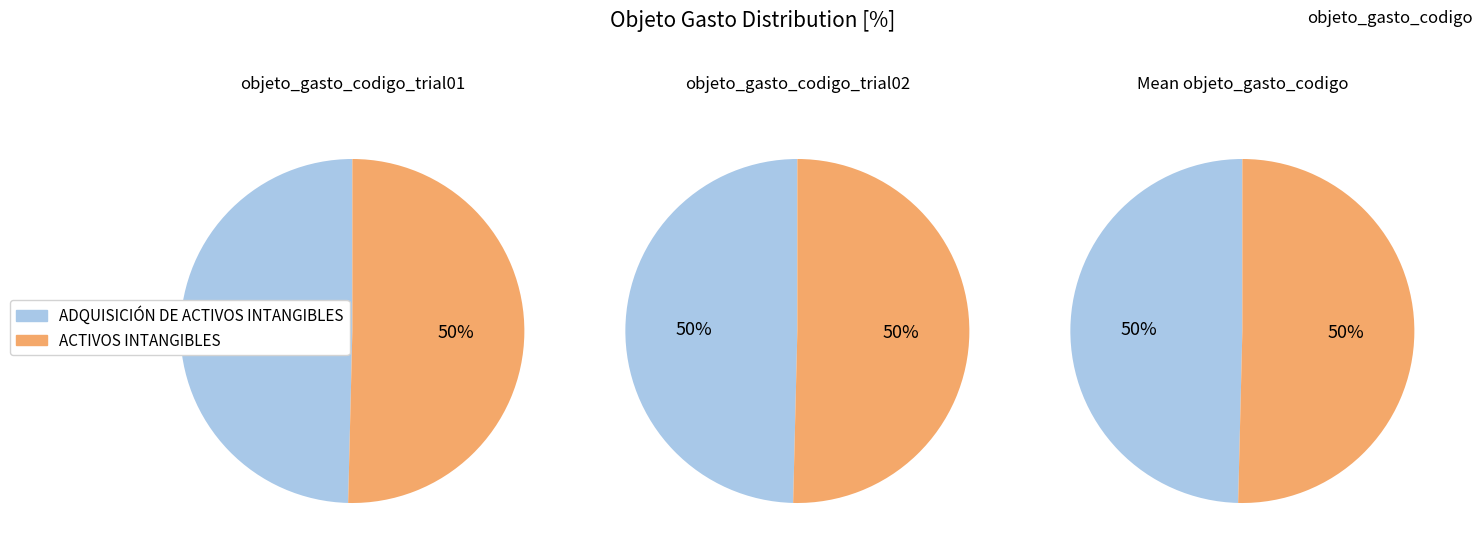

To the nearest percent, what percentage of the pie is ADQUISICIÓN DE ACTIVOS INTANGIBLES?

50%